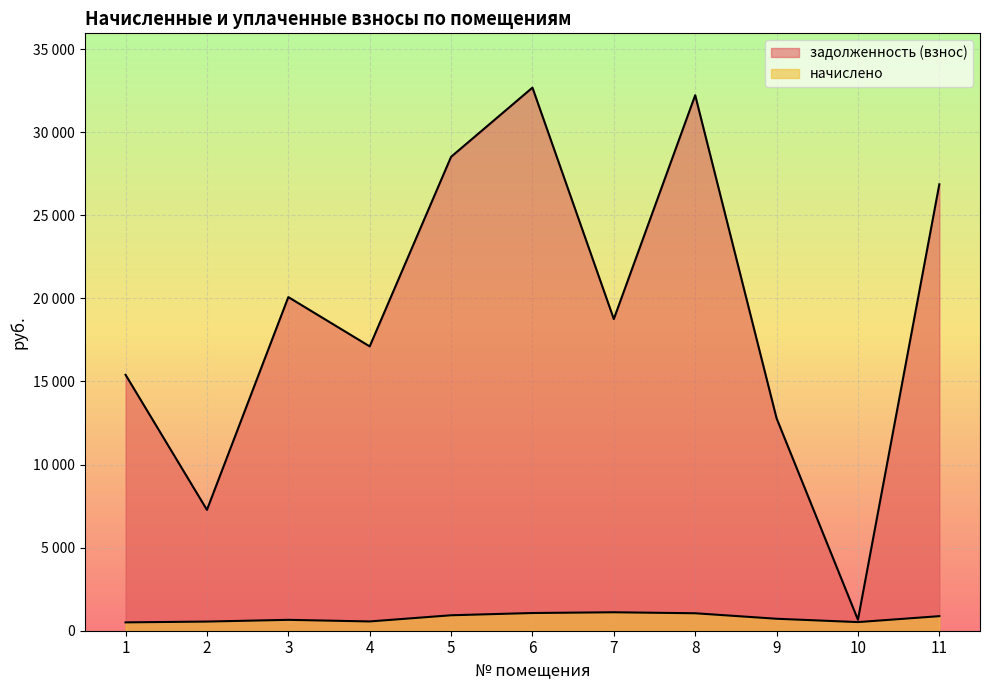

What is the minimum value for задолженность (взнос)?

660.7